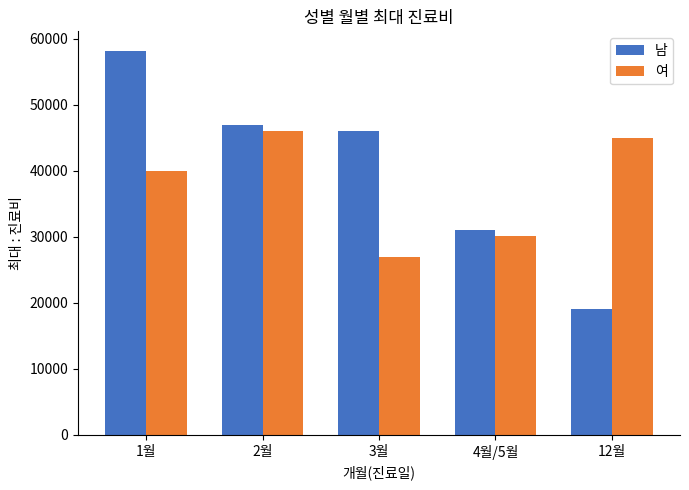

What is the sum of all 여 values?

188100